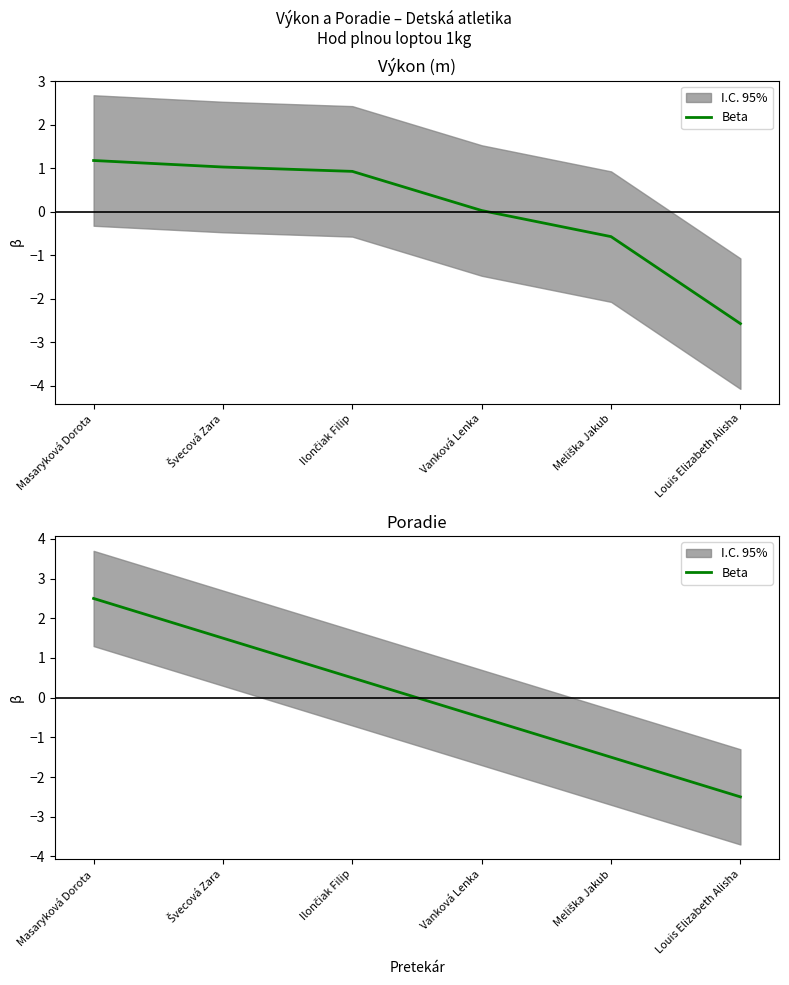

What position from the right is Vanková Lenka?

3